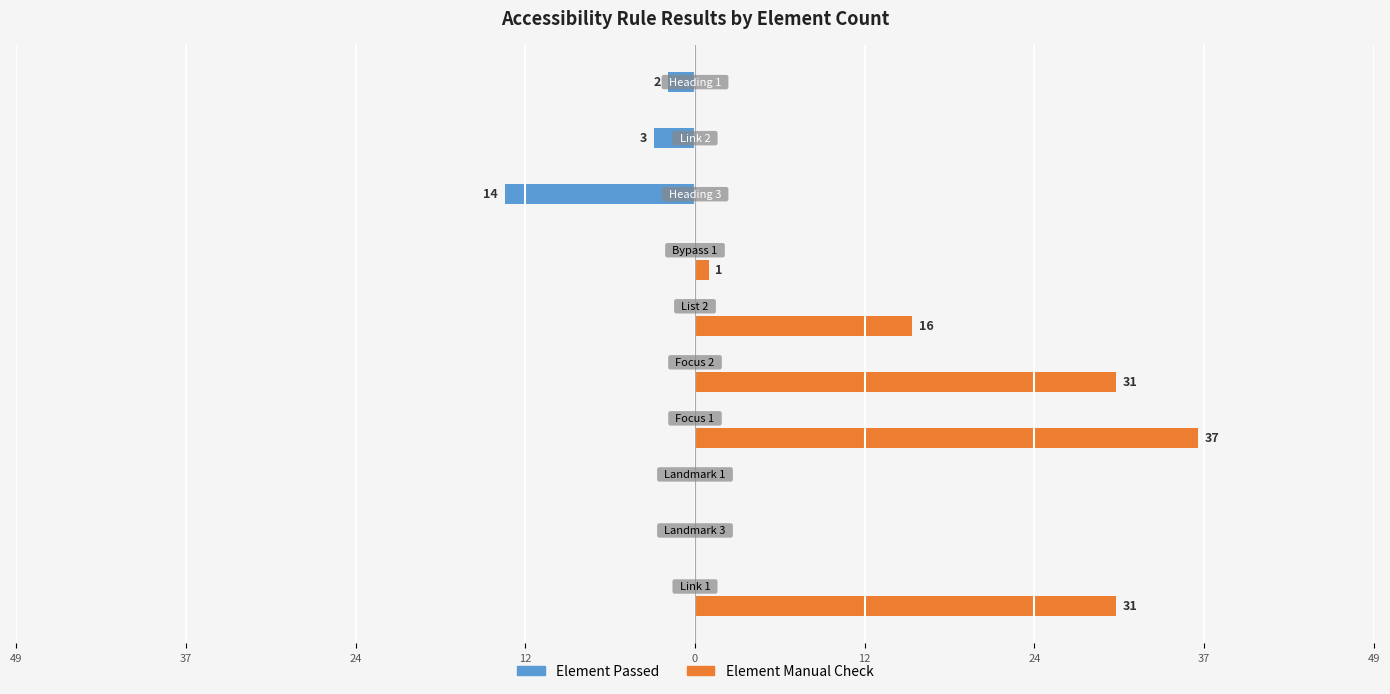

What are all the series names shown in the legend?

Element Passed, Element Manual Check